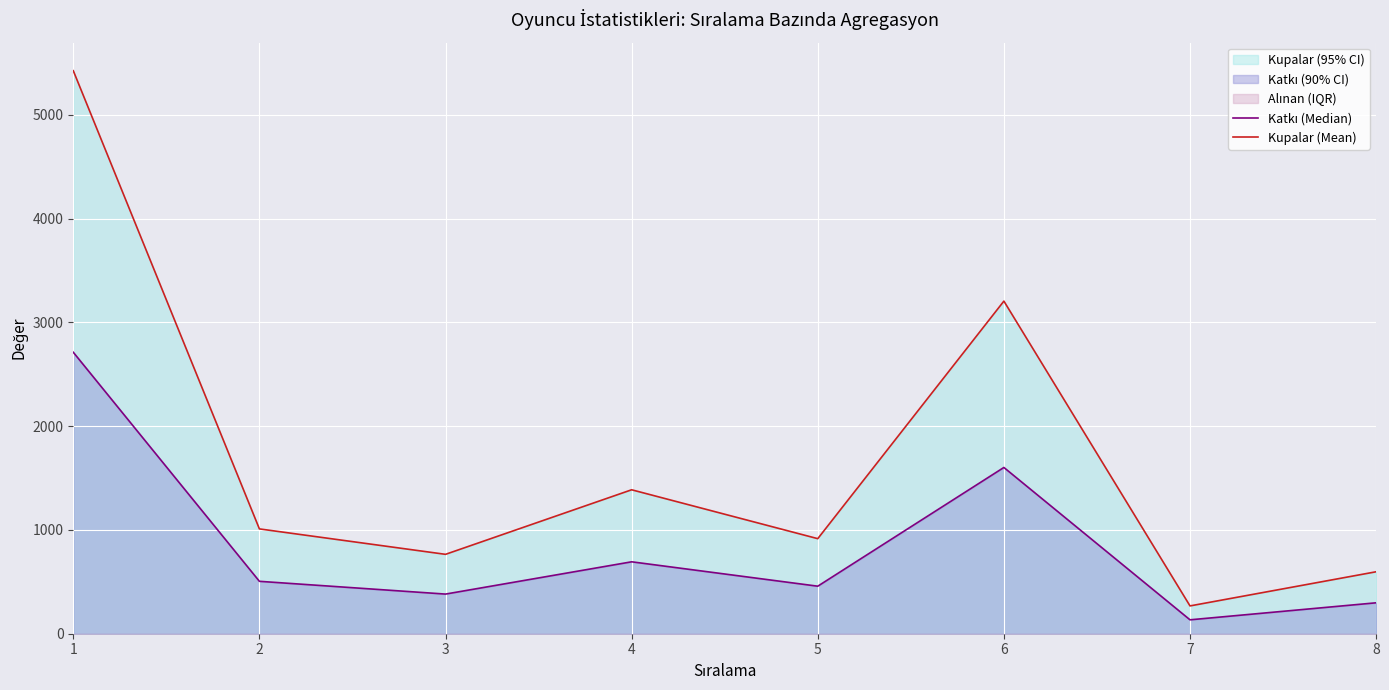

What is the highest value of the Katkı (Median) series?

2712